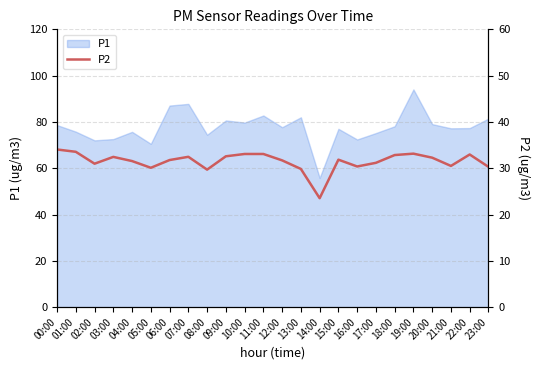

What is the sum of all values?

755.9